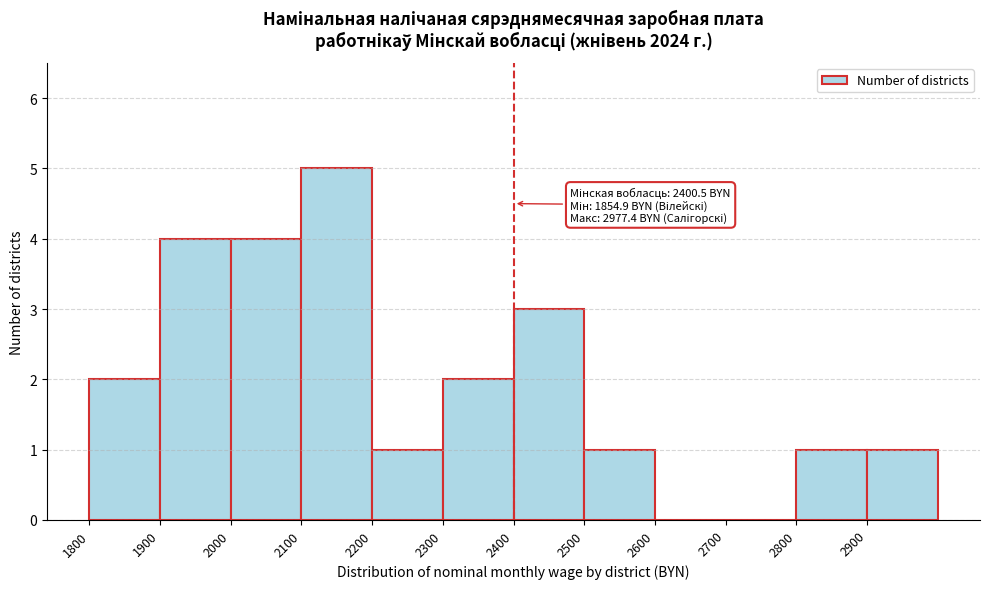

Which range on the x-axis has the tallest bar?

2100 to 2200